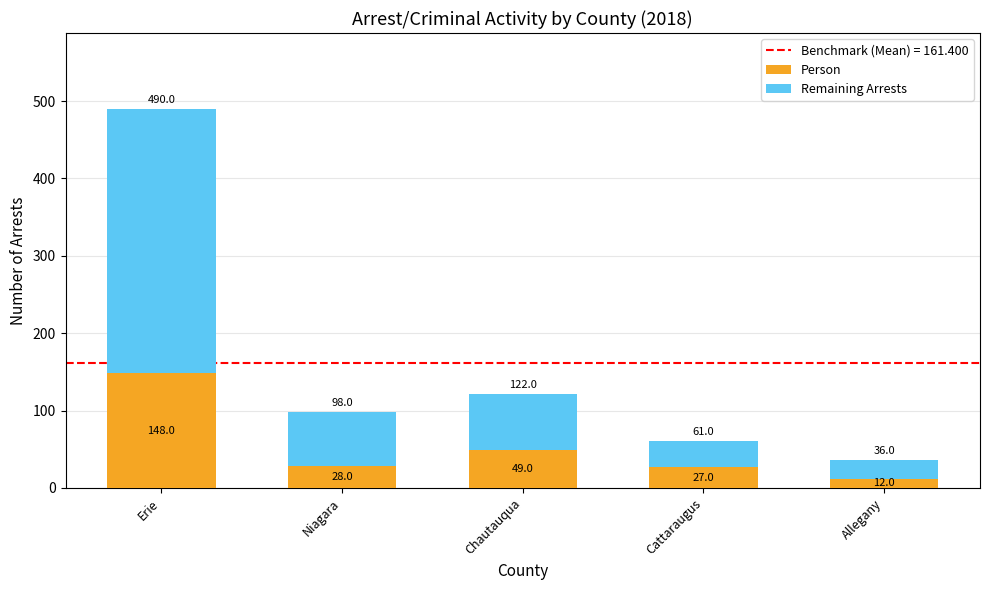

What is the difference between the Person values at Allegany and Niagara?

16